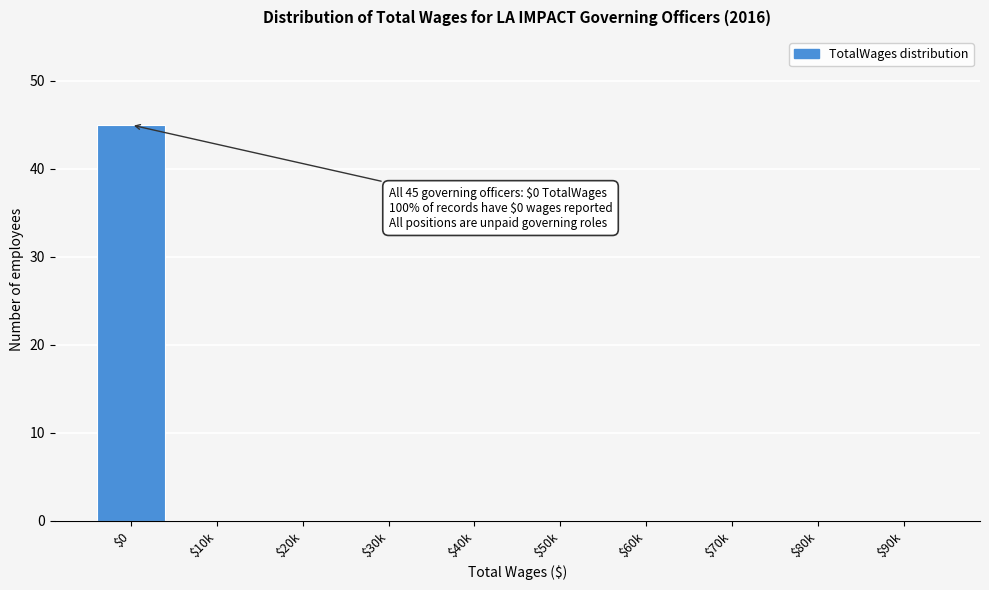

True or false: the data shows 18 at $80k.

False